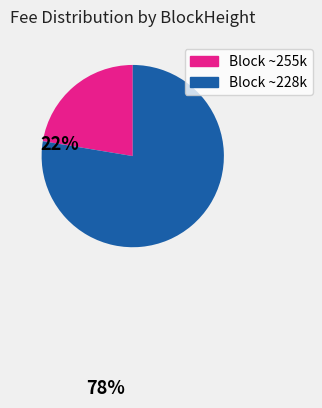

Which slice is the smallest?

Block ~255k